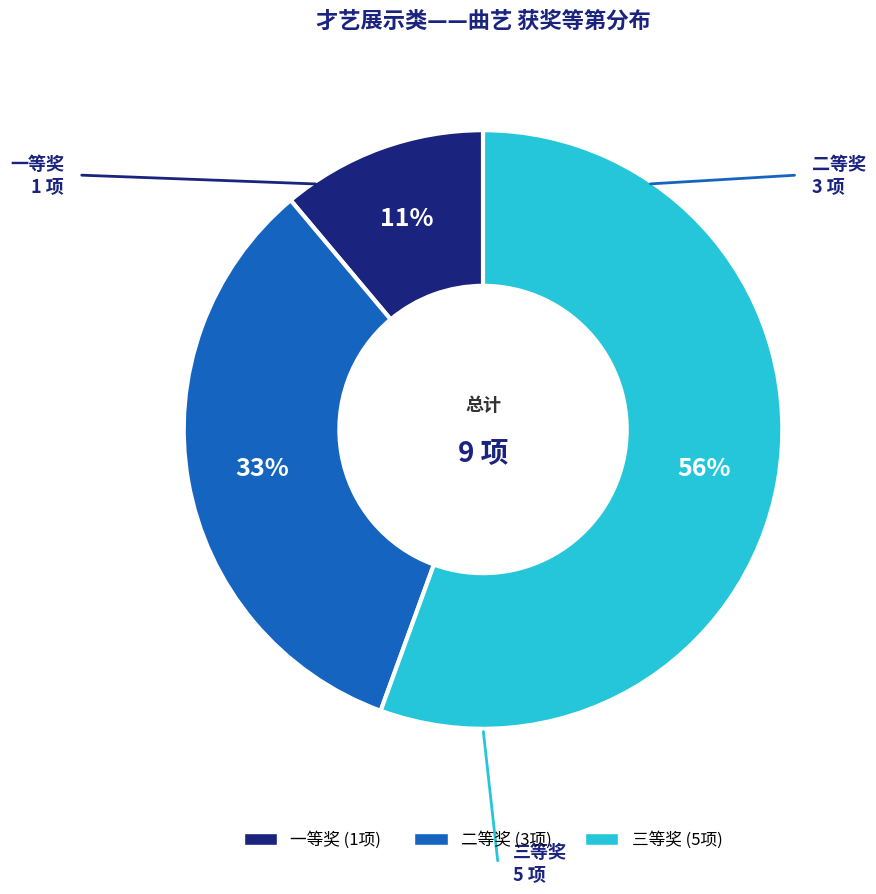

To the nearest percent, what percentage of the pie is 二等奖?

33%